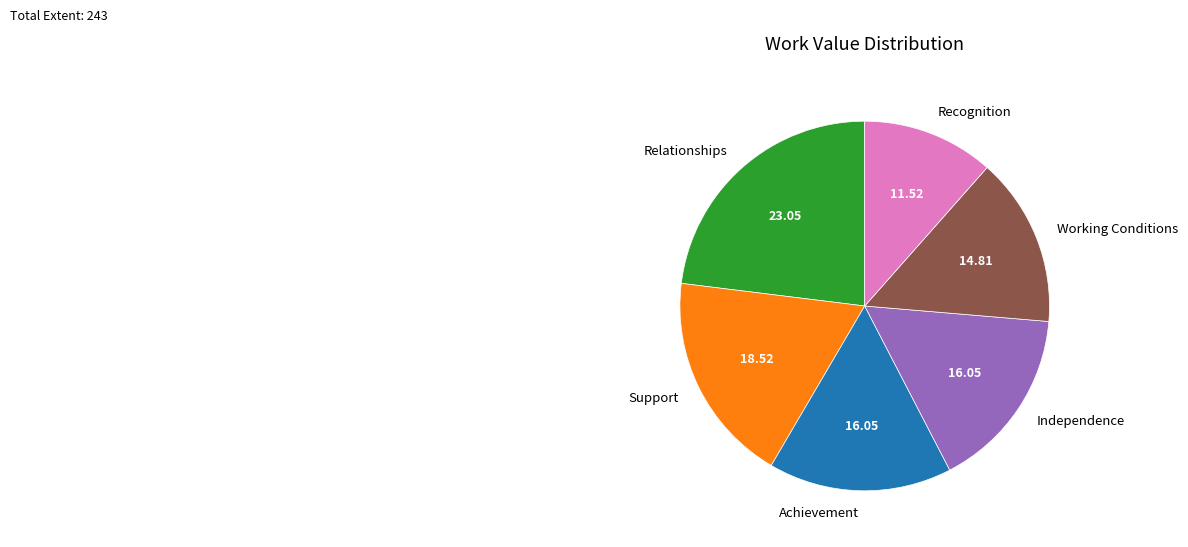

Combined, do Support and Recognition account for over 50%?

No